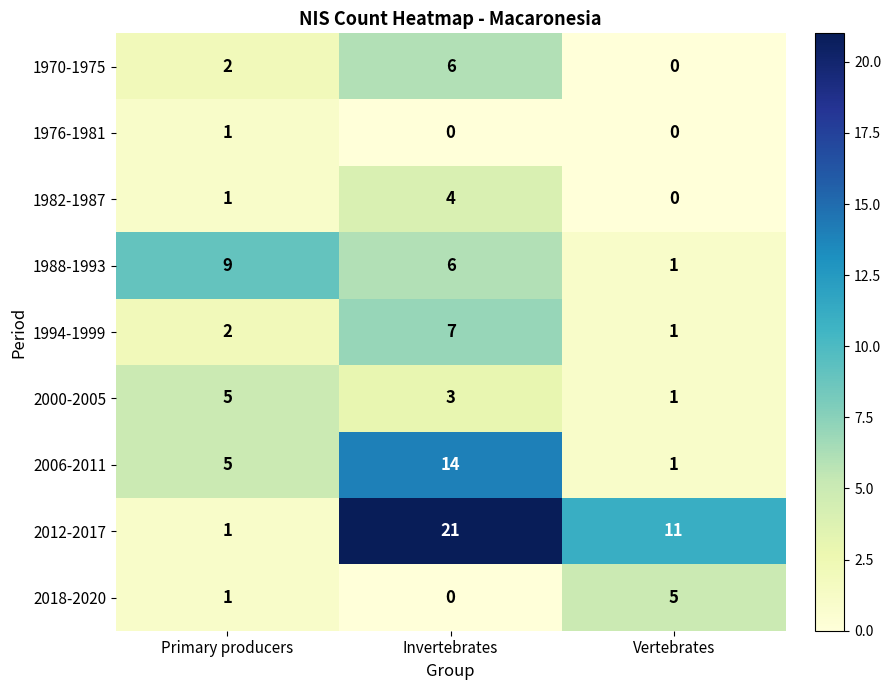

What is the difference between the maximum and minimum values in the 1994-1999 series?

6